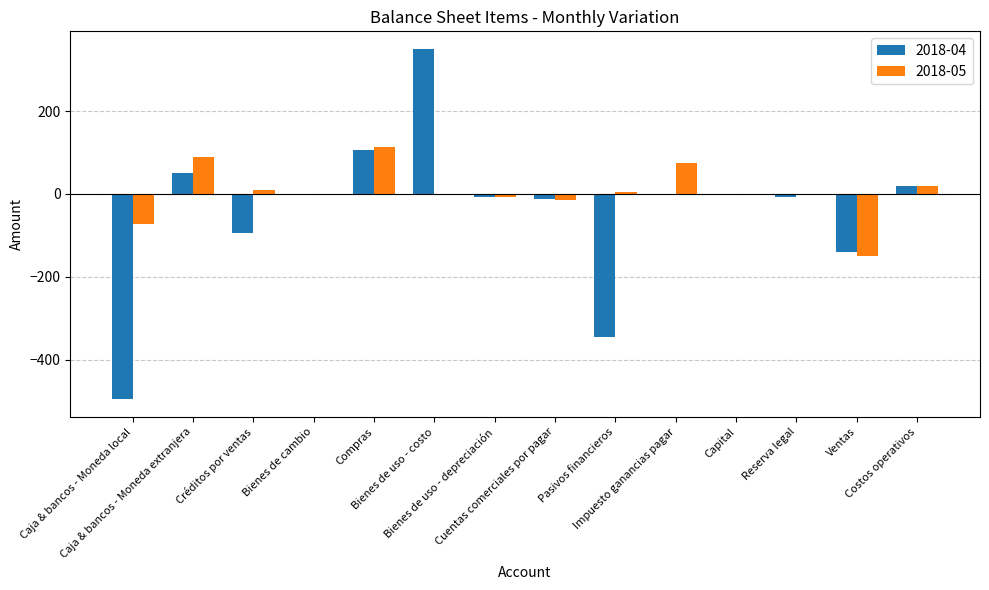

What is the sum of all 2018-04 values?

-577.5